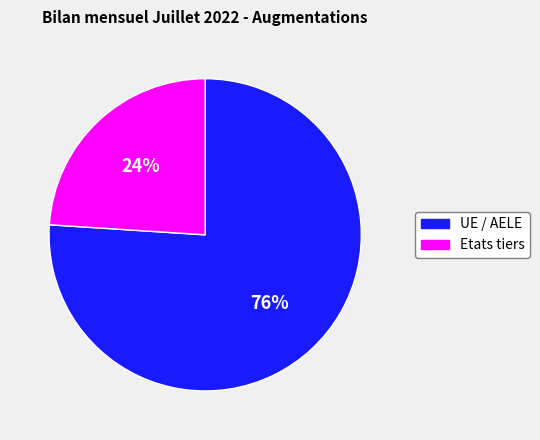

To the nearest percent, what is the average slice percentage?

50%